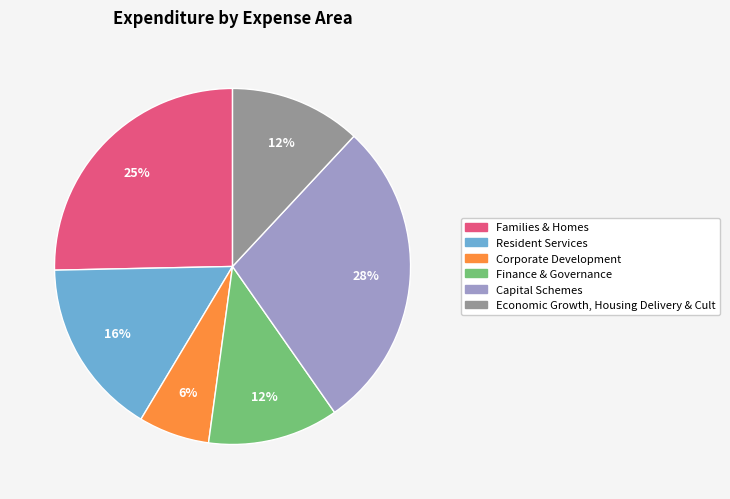

Is the sum of Resident Services and Families & Homes greater than half?

No